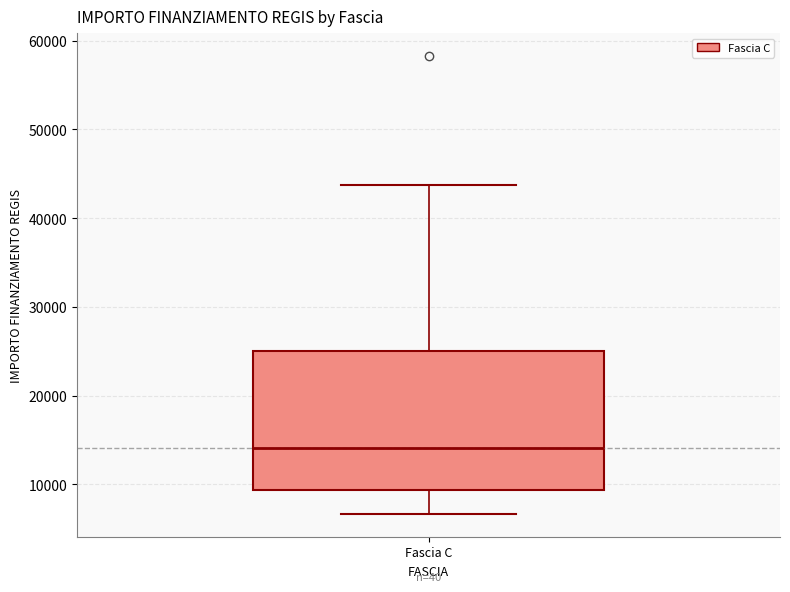

Read this box plot against the y-axis: the position of the median line, the range covered by the box, and the ends of both whiskers. The values are not printed on the chart, so give them approximately, as read against the axis.

median 14000, box 9000 to 25000, whiskers 7000 to 44000